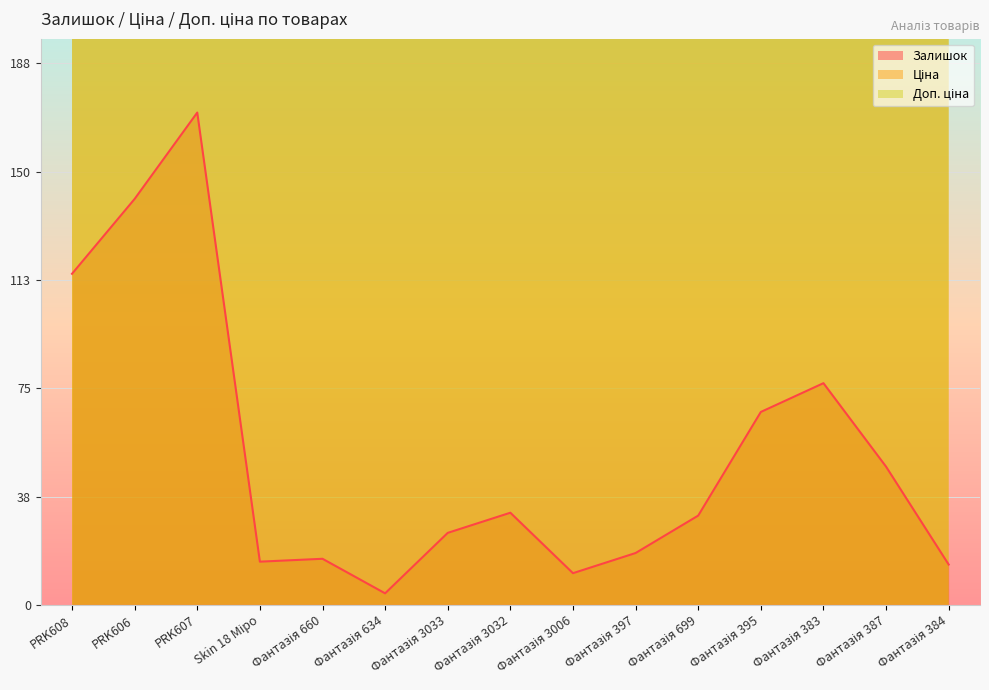

Which series has the largest total across all categories?

Доп. ціна